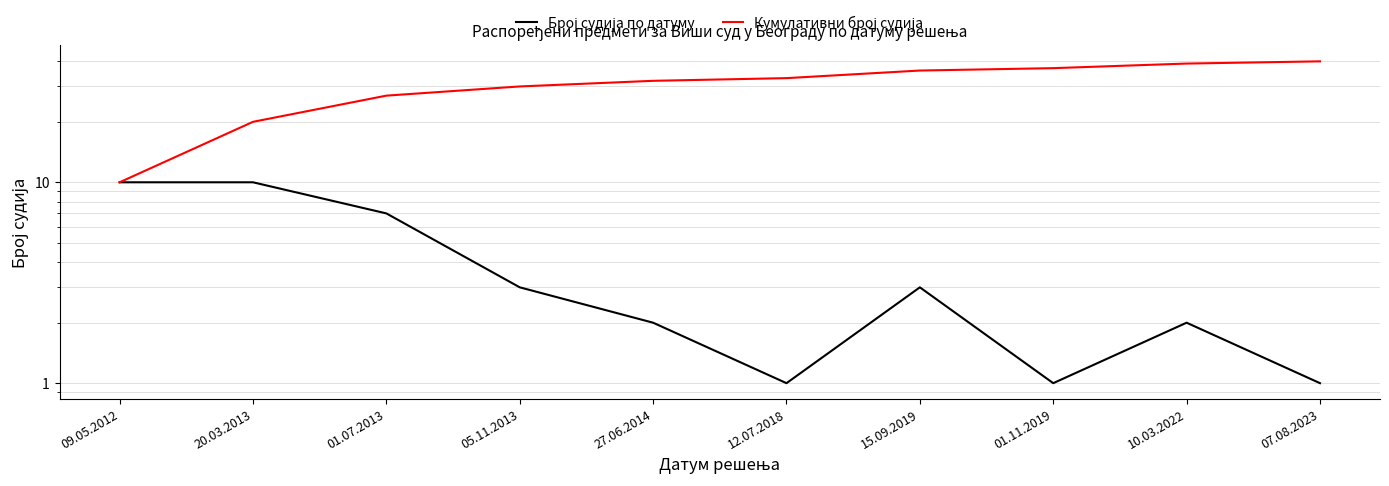

How many data points in Број судија по датуму are above 3?

3